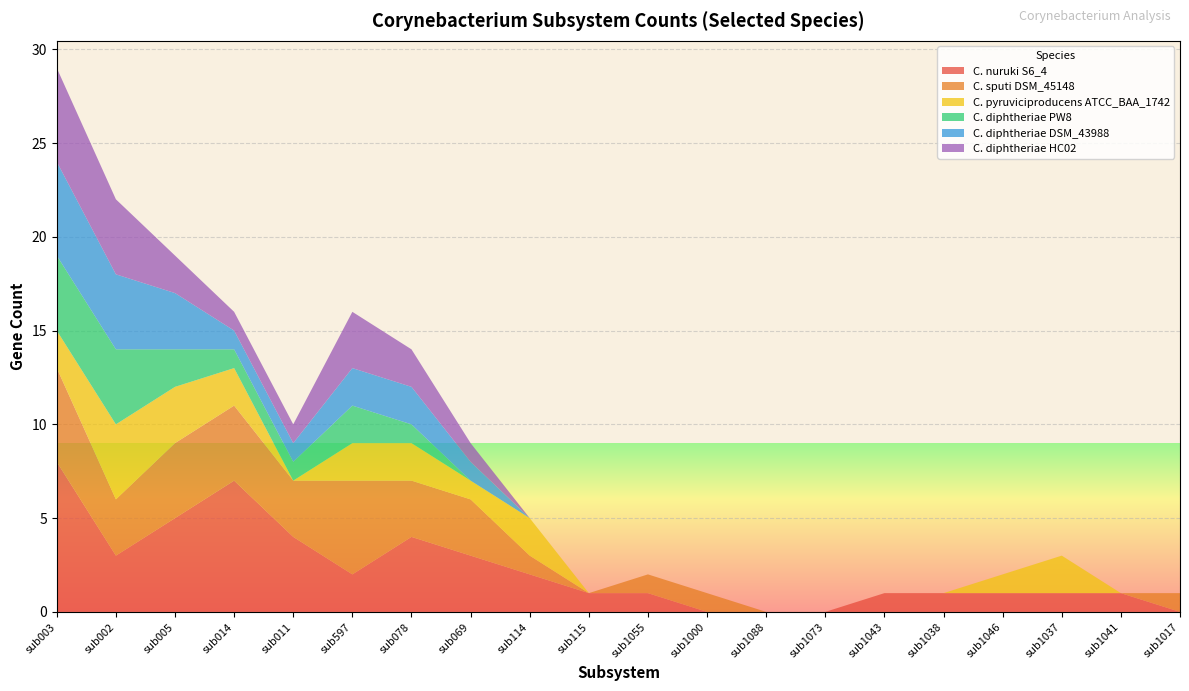

Reading left to right, extract all data points from this chart.

C. nuruki S6_4: sub003=8	sub002=3	sub005=5	sub014=7	sub011=4	sub597=2	sub078=4	sub069=3	sub114=2	sub115=1	sub1055=1	sub1000=0	sub1088=0	sub1073=0	sub1043=1	sub1038=1	sub1046=1	sub1037=1	sub1041=1	sub1017=0
C. sputi DSM_45148: sub003=5	sub002=3	sub005=4	sub014=4	sub011=3	sub597=5	sub078=3	sub069=3	sub114=1	sub115=0	sub1055=1	sub1000=1	sub1088=0	sub1073=0	sub1043=0	sub1038=0	sub1046=0	sub1037=0	sub1041=0	sub1017=1
C. pyruviciproducens ATCC_BAA_1742: sub003=2	sub002=4	sub005=3	sub014=2	sub011=0	sub597=2	sub078=2	sub069=1	sub114=2	sub115=0	sub1055=0	sub1000=0	sub1088=0	sub1073=0	sub1043=0	sub1038=0	sub1046=1	sub1037=2	sub1041=0	sub1017=0
C. diphtheriae PW8: sub003=4	sub002=4	sub005=2	sub014=1	sub011=1	sub597=2	sub078=1	sub069=0	sub114=0	sub115=0	sub1055=0	sub1000=0	sub1088=0	sub1073=0	sub1043=0	sub1038=0	sub1046=0	sub1037=0	sub1041=0	sub1017=0
C. diphtheriae DSM_43988: sub003=5	sub002=4	sub005=3	sub014=1	sub011=1	sub597=2	sub078=2	sub069=1	sub114=0	sub115=0	sub1055=0	sub1000=0	sub1088=0	sub1073=0	sub1043=0	sub1038=0	sub1046=0	sub1037=0	sub1041=0	sub1017=0
C. diphtheriae HC02: sub003=5	sub002=4	sub005=2	sub014=1	sub011=1	sub597=3	sub078=2	sub069=1	sub114=0	sub115=0	sub1055=0	sub1000=0	sub1088=0	sub1073=0	sub1043=0	sub1038=0	sub1046=0	sub1037=0	sub1041=0	sub1017=0